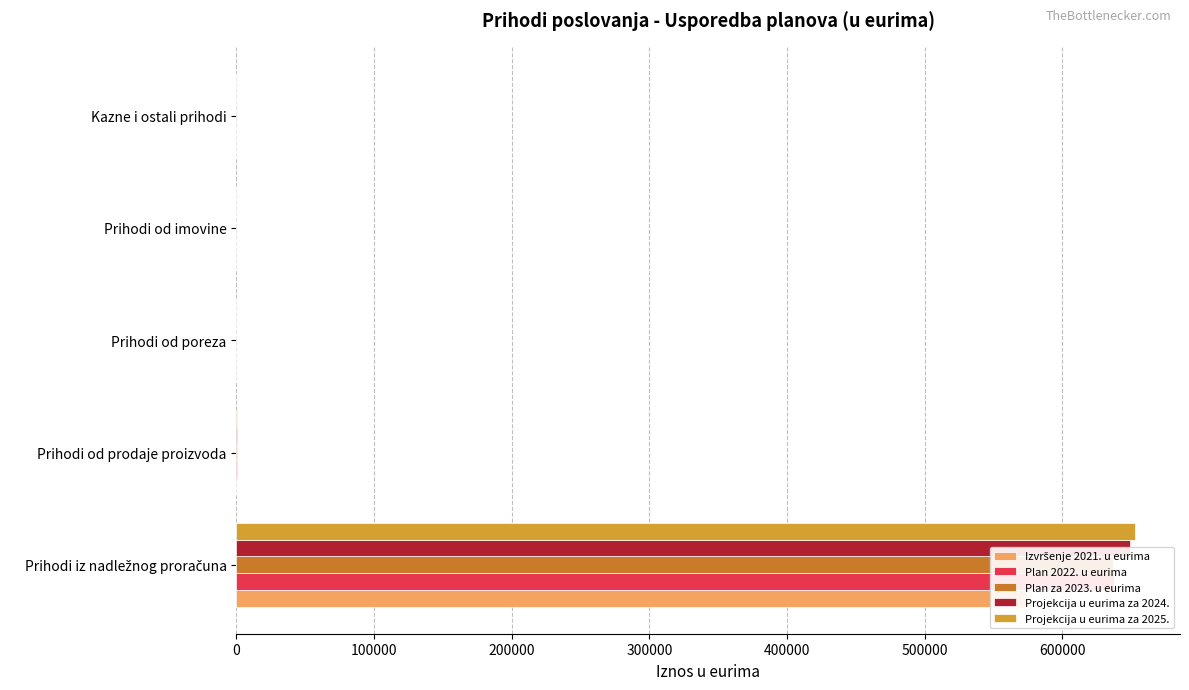

What is the difference between the maximum and minimum values in the Projekcija u eurima za 2024. series?

648793.0